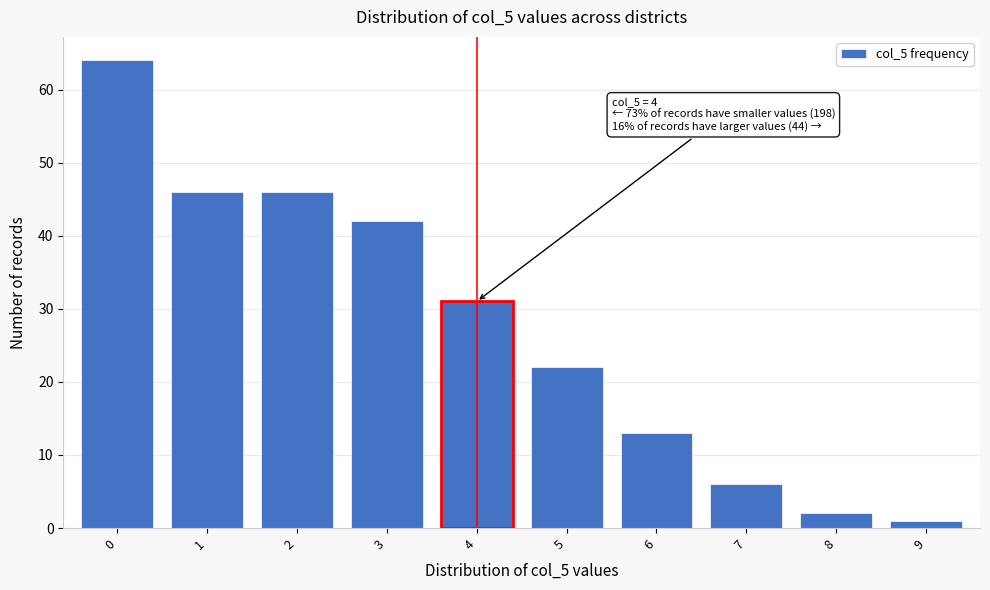

Reading right to left, extract all data points from this chart.

9=1	8=2	7=6	6=13	5=22	4=31	3=42	2=46	1=46	0=64